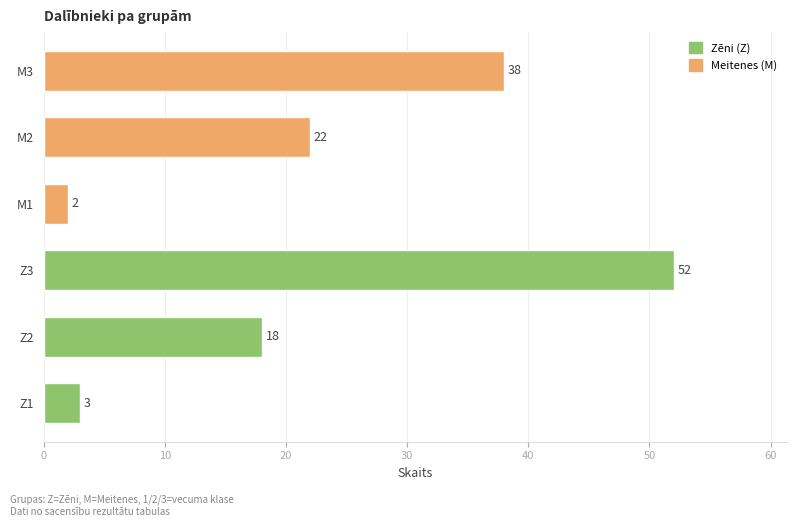

The value at M3 is 38. True or false?

True